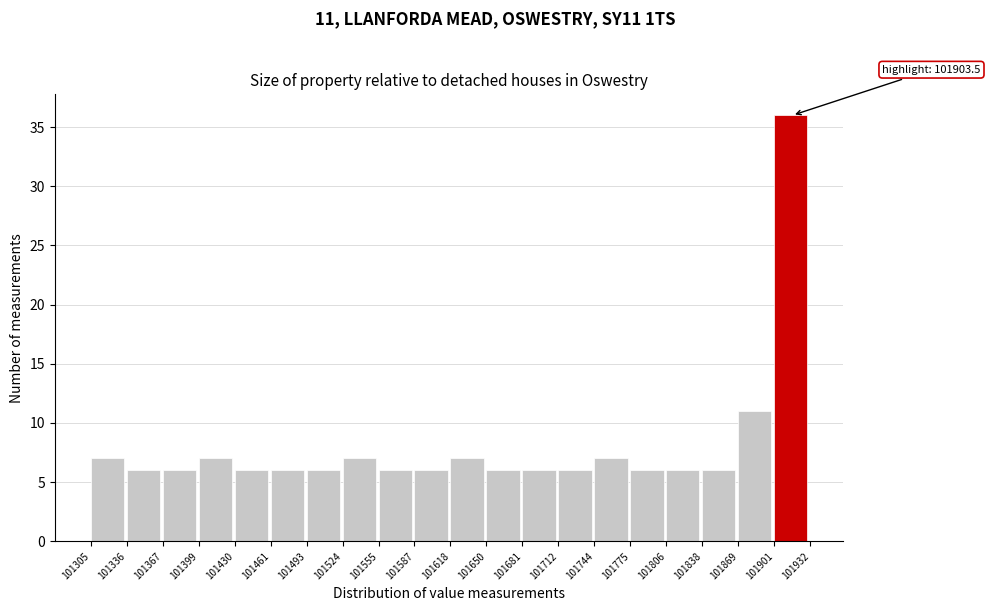

Which range on the x-axis has the tallest bar?

101901 to 101932